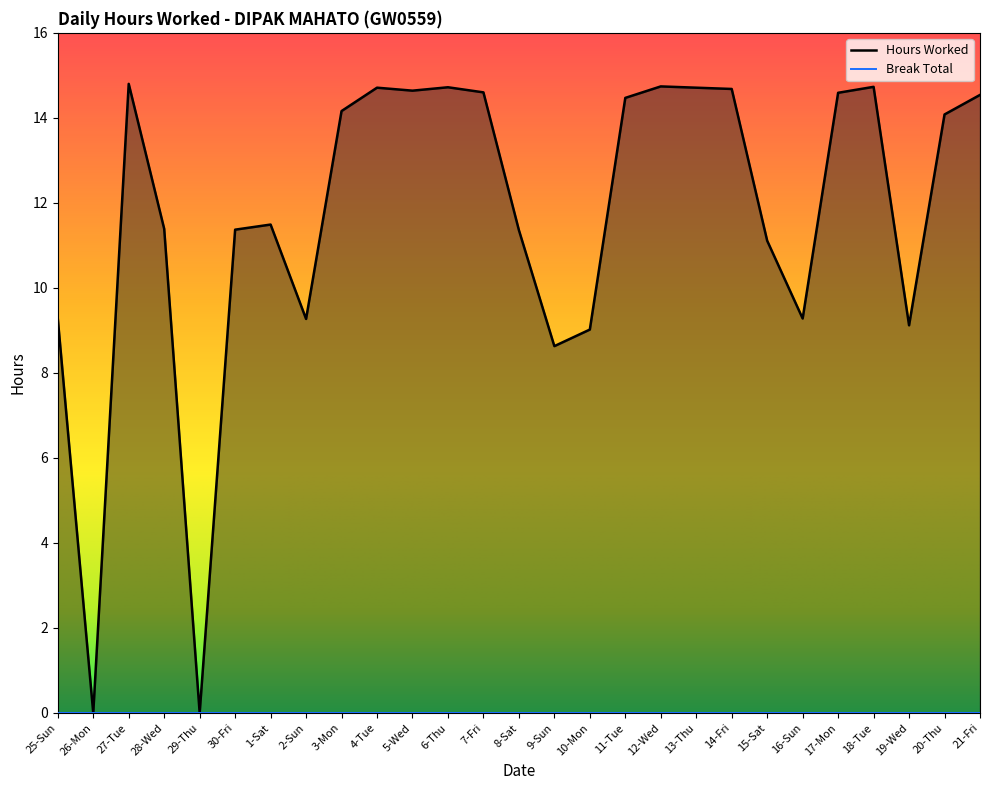

Reading left to right, list all the values displayed in this chart.

9.3	0.0	14.8	11.4	0.0	11.4	11.5	9.3	14.2	14.7	14.6	14.7	14.6	11.4	8.6	9.0	14.5	14.7	14.7	14.7	11.1	9.3	14.6	14.7	9.1	14.1	14.5